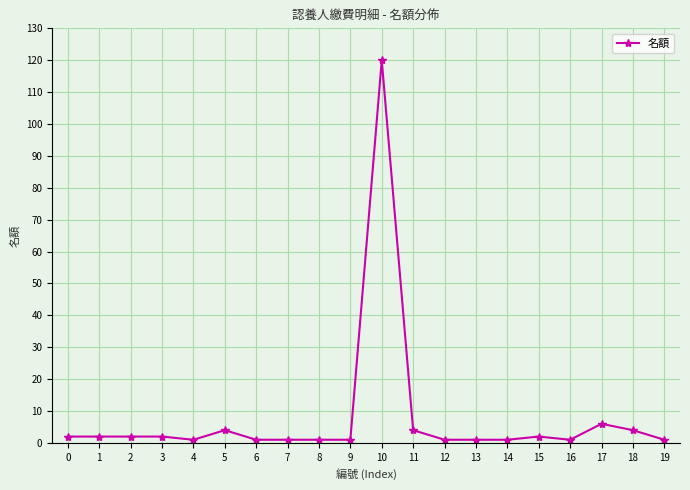

Approximately how many times larger is the value at 19 compared to 12?

1.0